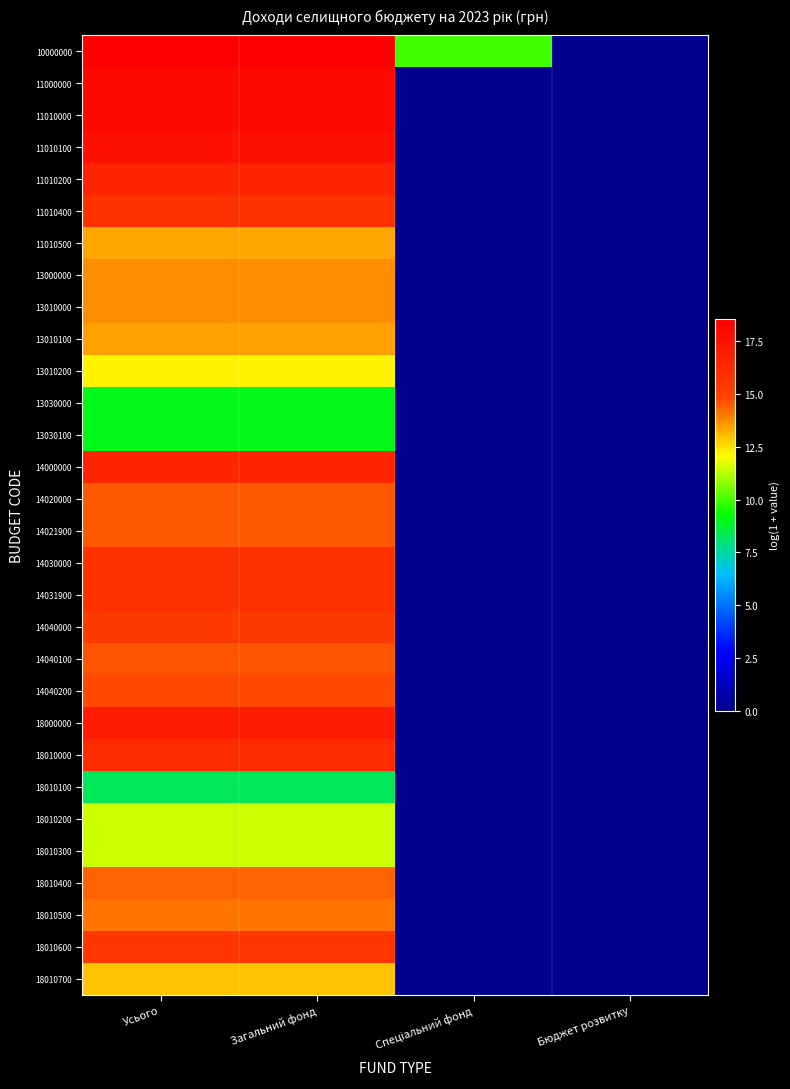

Which series has the widest spread of values?

10000000